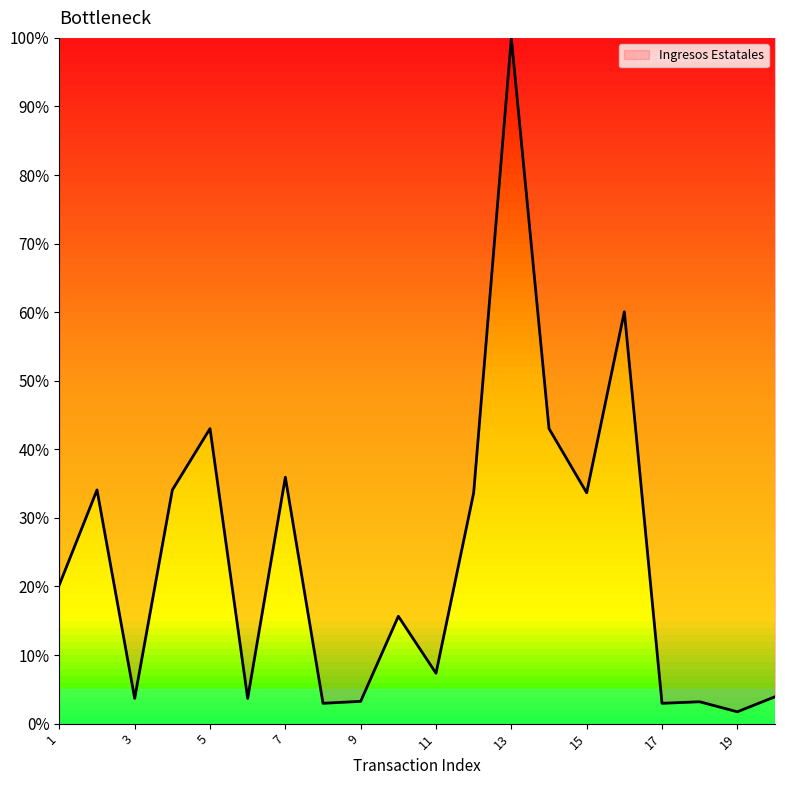

Reading left to right, list all the values displayed in this chart.

0.2	0.3	0.0	0.3	0.4	0.0	0.4	0.0	0.0	0.2	0.1	0.3	1.0	0.4	0.3	0.6	0.0	0.0	0.0	0.0